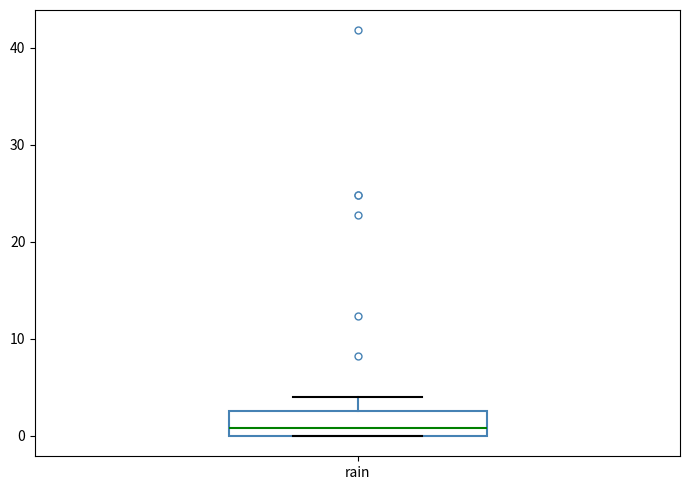

Transcribe this box plot: give where the median line is, the range the box spans, and where the two whiskers end, as read against the y-axis. The values are not printed on the chart, so give them approximately, as read against the axis.

median 1, box 0 to 3, whiskers 0 to 4